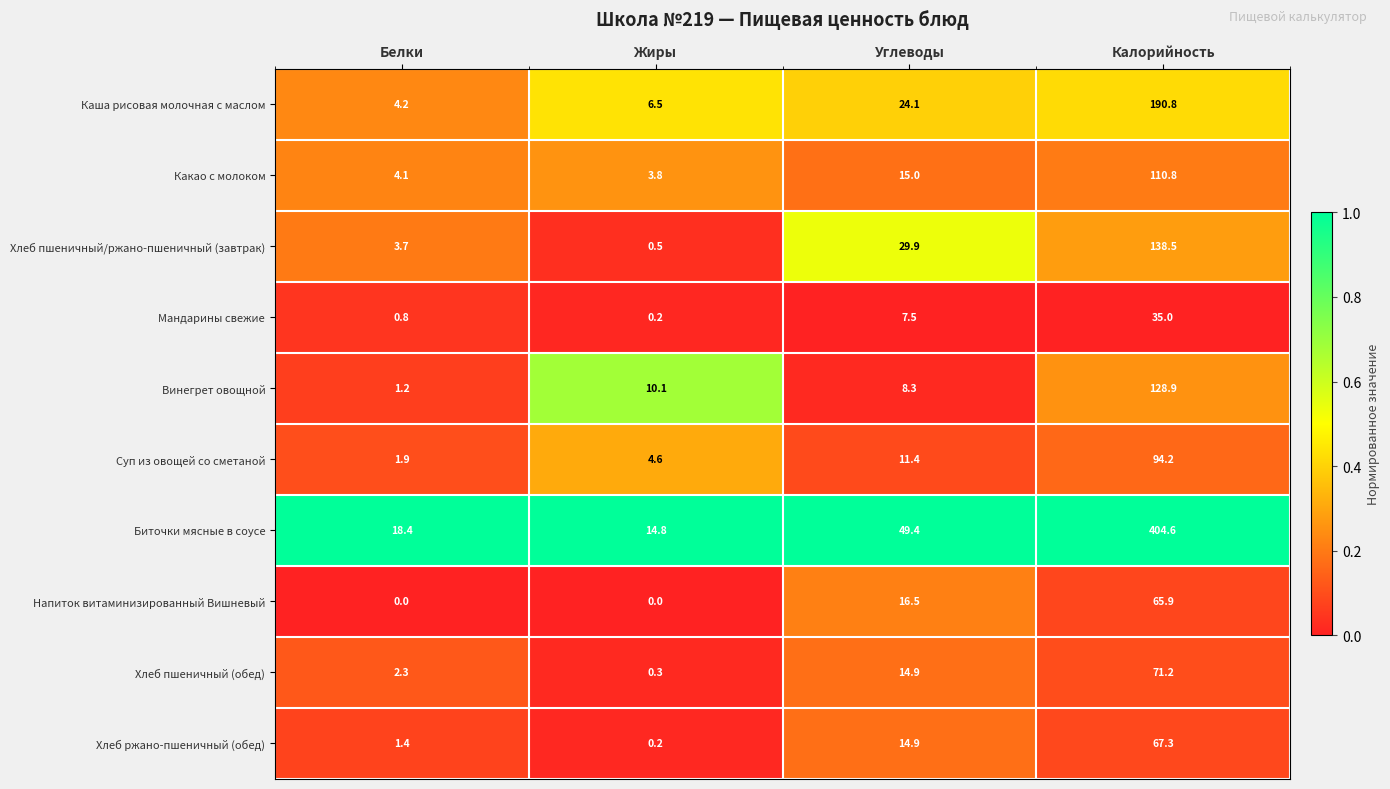

Between Жиры and Калорийность, which series saw the biggest shift?

Биточки мясные в соусе